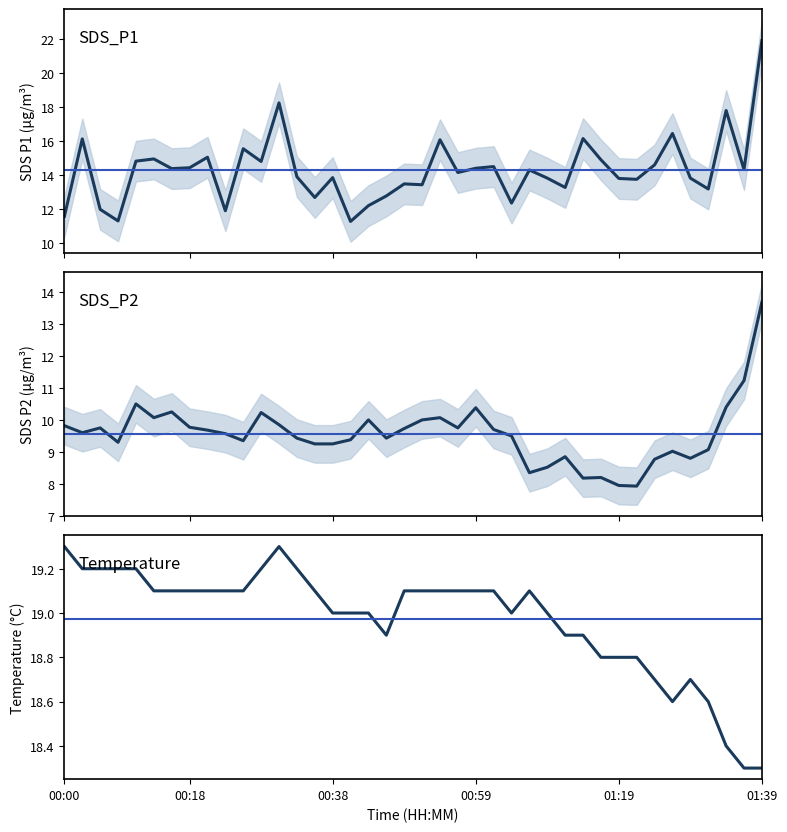

At which category is the sum across all series the highest?

01:39